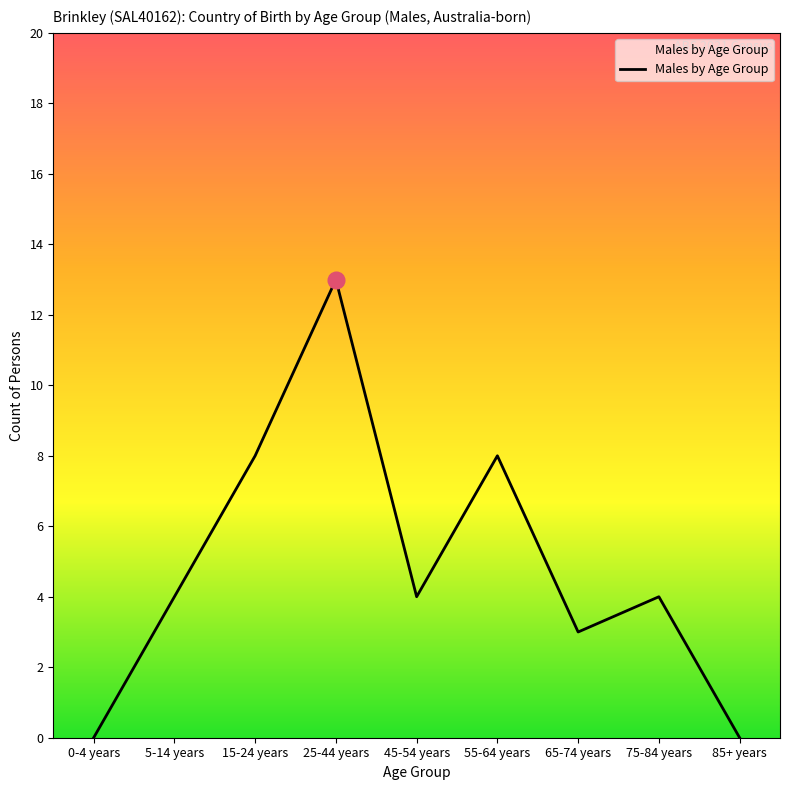

What position from the right is 15-24 years?

7